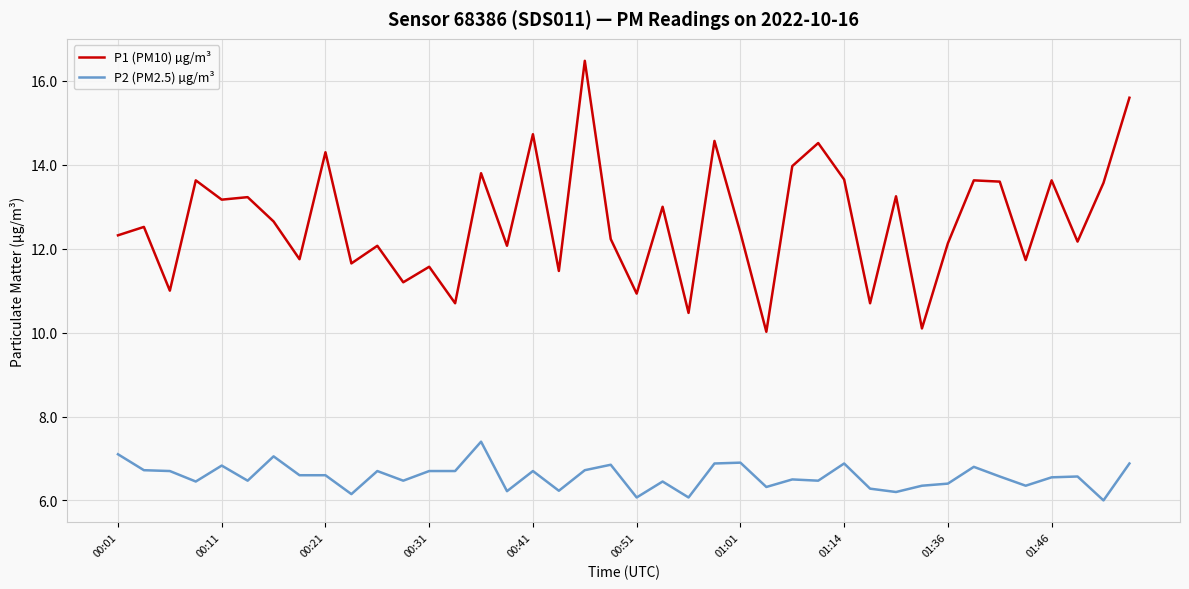

What are all the series names shown in the legend?

P1 (PM10) µg/m³, P2 (PM2.5) µg/m³